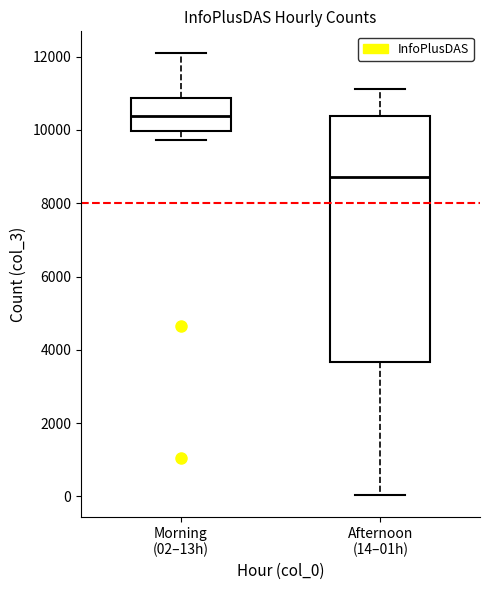

Where does the upper whisker of the box for Afternoon (14–01h) end on the y-axis? The values are not printed on the chart, so give them approximately, as read against the axis.

11200